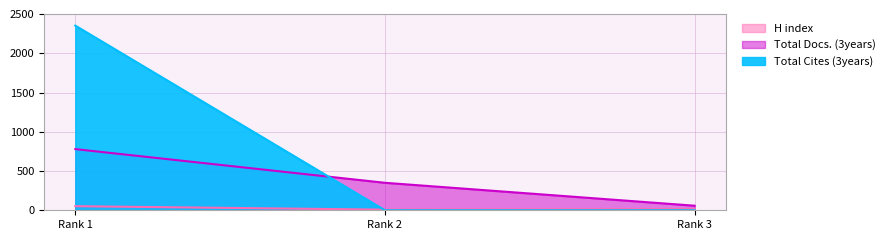

What is the maximum value shown in the chart?

2352